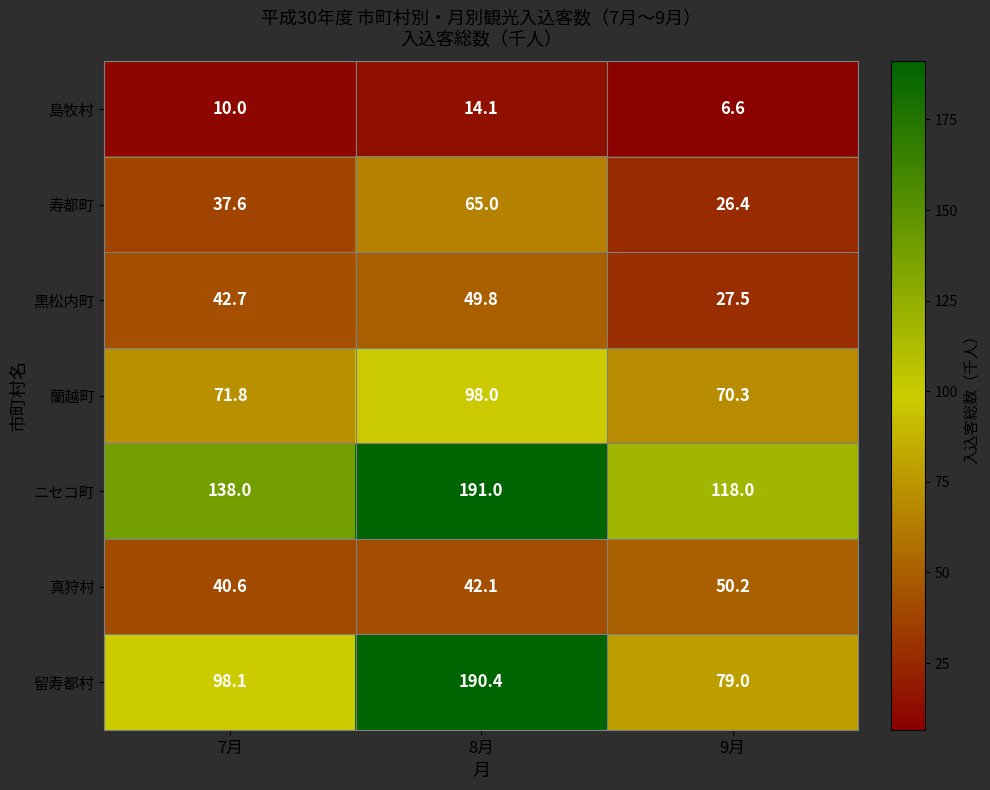

Reading left to right, list all the values displayed in this chart.

島牧村: 7月=10.0	8月=14.1	9月=6.6
寿都町: 7月=37.6	8月=65.0	9月=26.4
黒松内町: 7月=42.7	8月=49.8	9月=27.5
蘭越町: 7月=71.8	8月=98.0	9月=70.3
ニセコ町: 7月=138.0	8月=191.0	9月=118.0
真狩村: 7月=40.6	8月=42.1	9月=50.2
留寿都村: 7月=98.1	8月=190.4	9月=79.0